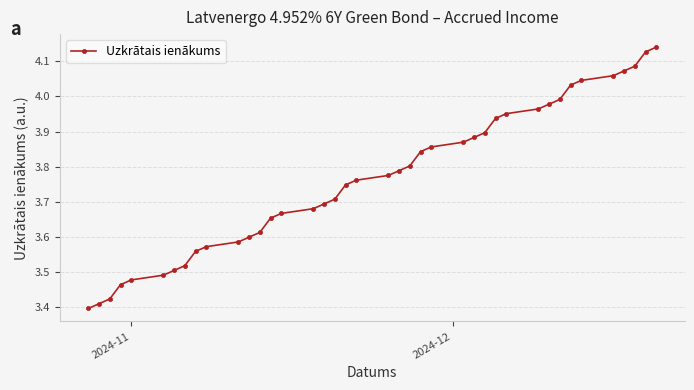

What is the sum of all values?

150.6